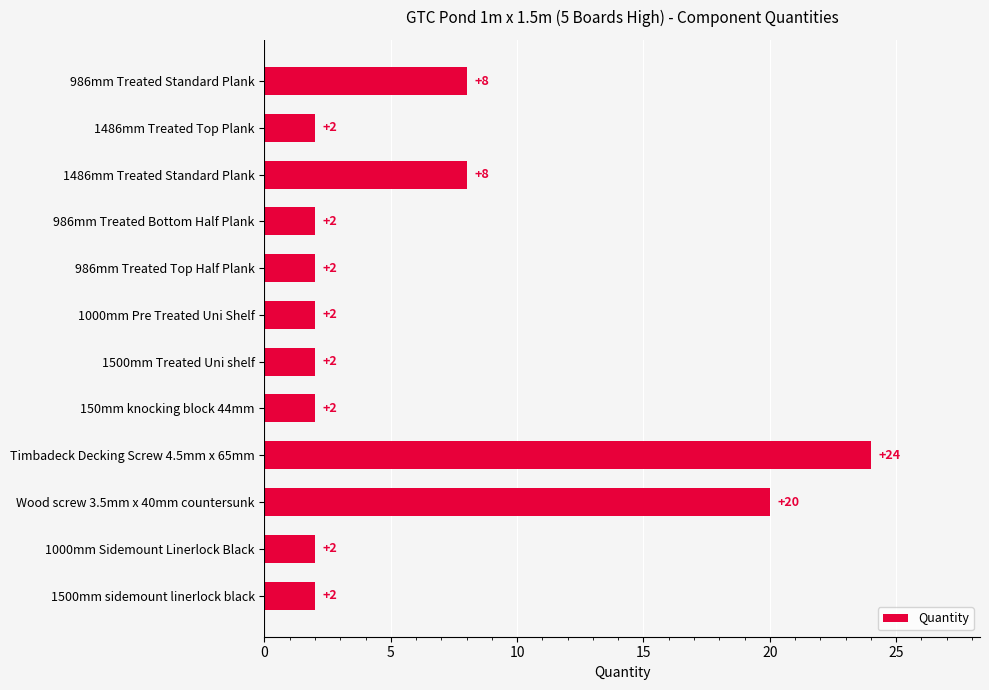

What is the value of the 8th bar from the top?

2